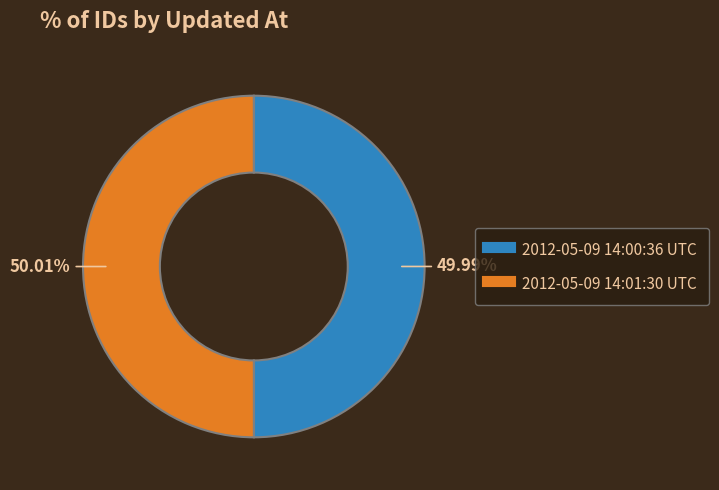

Approximately how many times larger is the value at 2012-05-09 14:00:36 UTC compared to 2012-05-09 14:01:30 UTC?

1.0